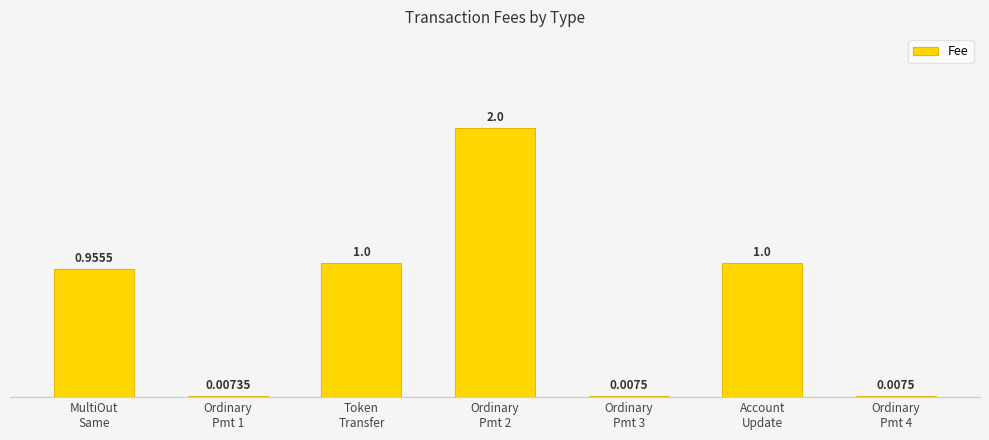

Reading right to left, what are all the values shown in this chart?

Ordinary
Pmt 4=0.0	Account
Update=1.0	Ordinary
Pmt 3=0.0	Ordinary
Pmt 2=2.0	Token
Transfer=1.0	Ordinary
Pmt 1=0.0	MultiOut
Same=1.0